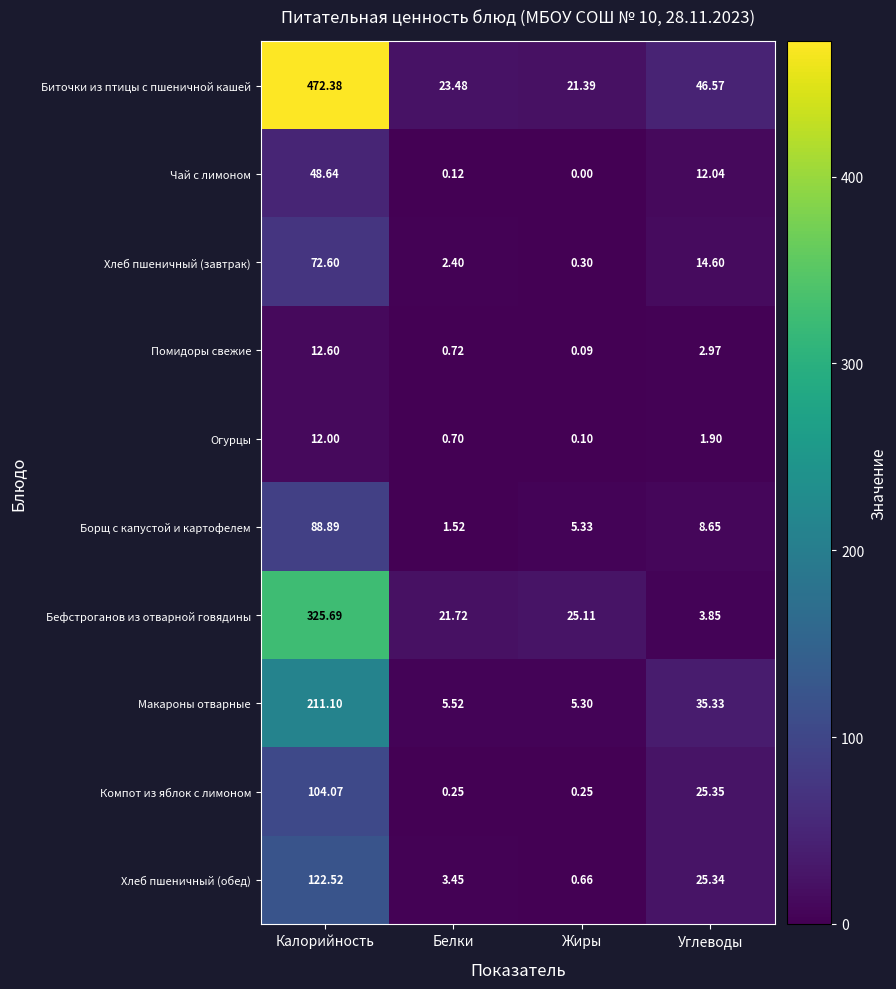

Which series has the largest total across all categories?

Биточки из птицы с пшеничной кашей